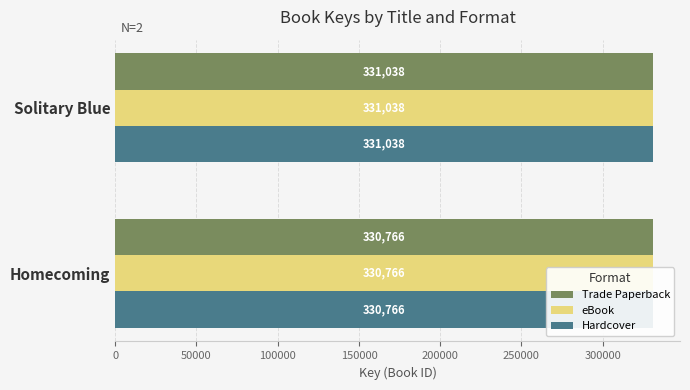

How many bars are there in total?

6